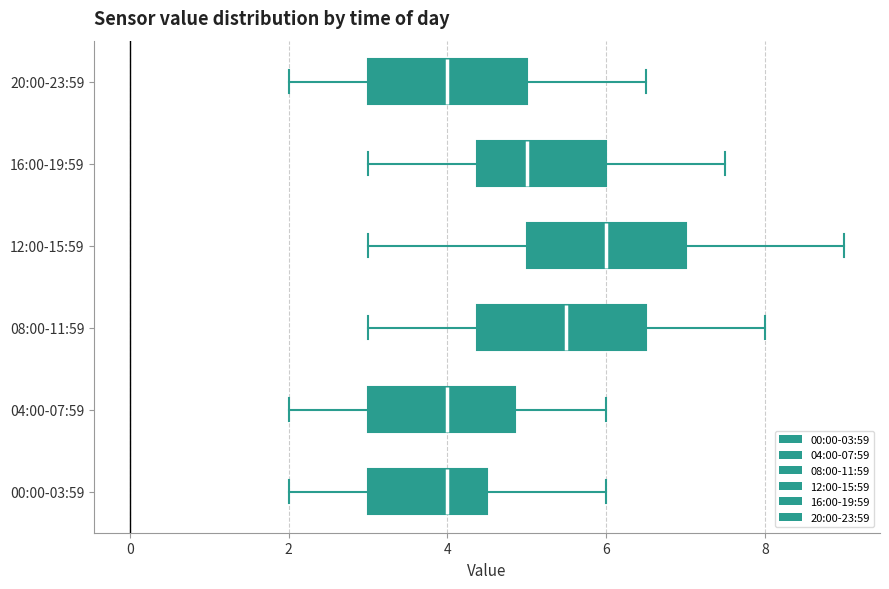

Reading bottom to top, read every box against the x-axis: the position of its median line, the range the box covers, and the ends of its whiskers. The values are not printed on the chart, so give them approximately, as read against the axis.

00:00-03:59: median 4.0, box 3.0 to 4.6, whiskers 2.0 to 6.0
04:00-07:59: median 4.0, box 3.0 to 4.8, whiskers 2.0 to 6.0
08:00-11:59: median 5.6, box 4.4 to 6.6, whiskers 3.0 to 8.0
12:00-15:59: median 6.0, box 5.0 to 7.0, whiskers 3.0 to 9.0
16:00-19:59: median 5.0, box 4.4 to 6.0, whiskers 3.0 to 7.6
20:00-23:59: median 4.0, box 3.0 to 5.0, whiskers 2.0 to 6.6